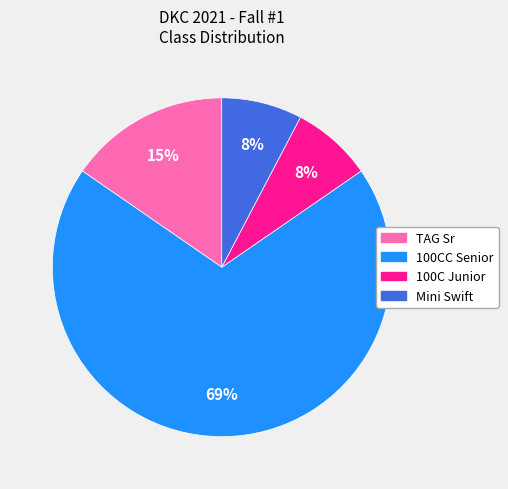

What is the largest slice in the pie chart?

100CC Senior